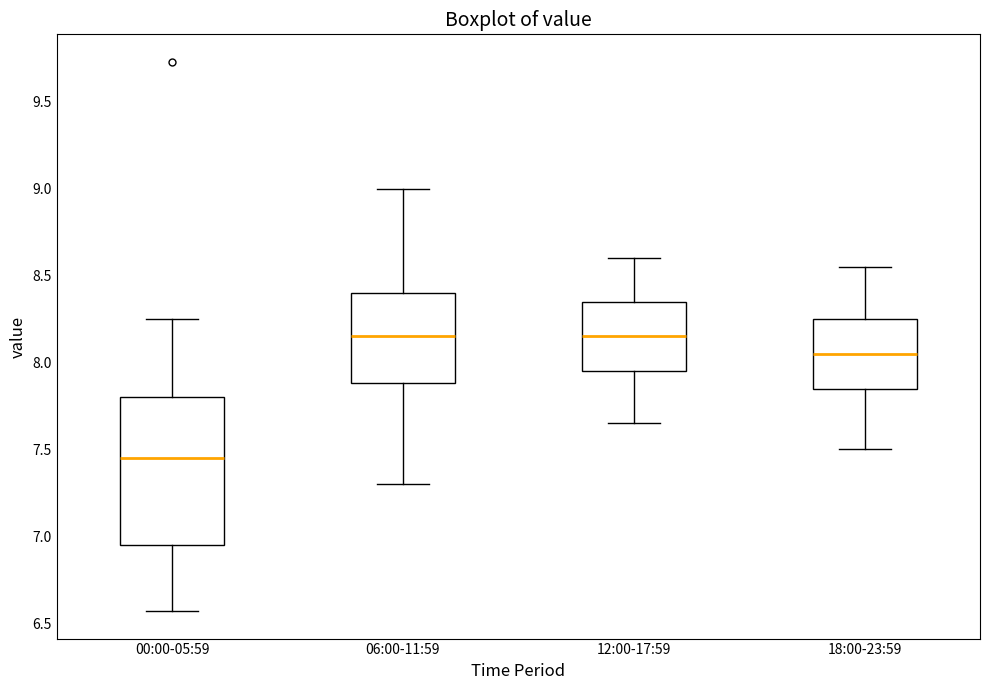

Which box's median line is the lowest?

00:00-05:59